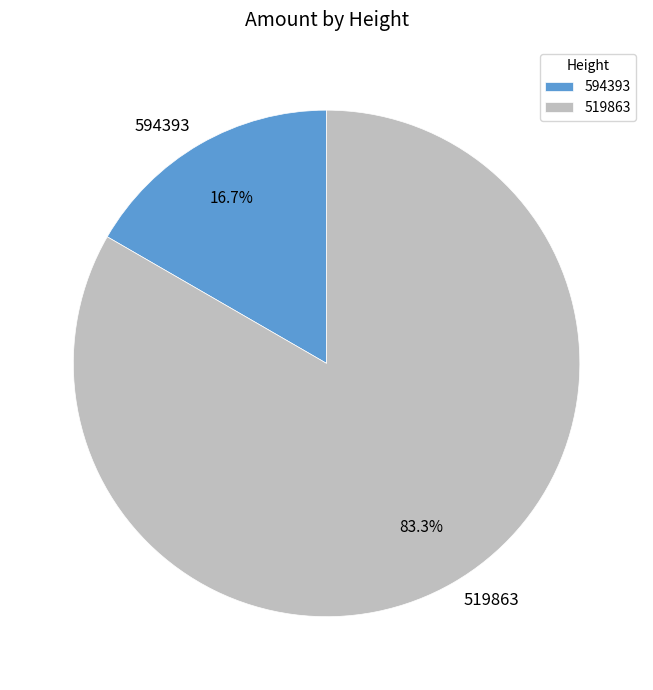

True or false: 594393 accounts for 46% of the total.

False